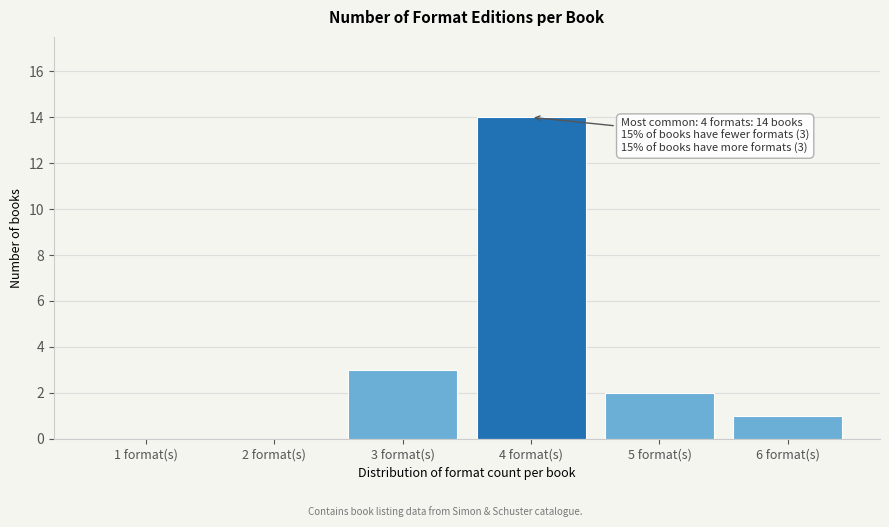

Reading right to left, what are all the values shown in this chart?

6 format(s)=1	5 format(s)=2	4 format(s)=14	3 format(s)=3	2 format(s)=0	1 format(s)=0